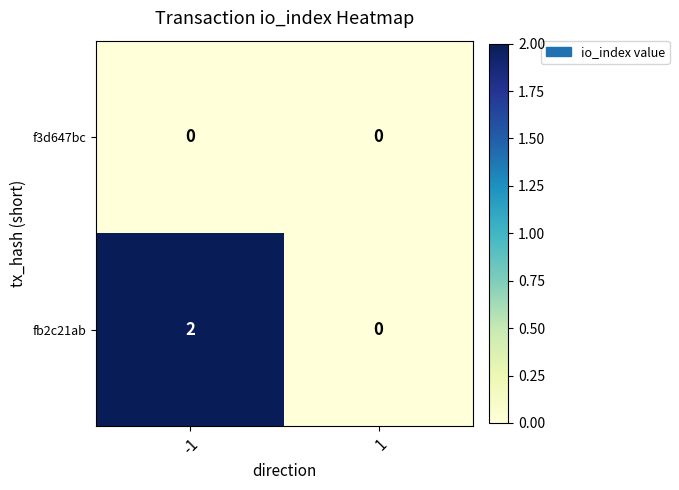

Is it true that fb2c21ab equals 3 at -1?

False